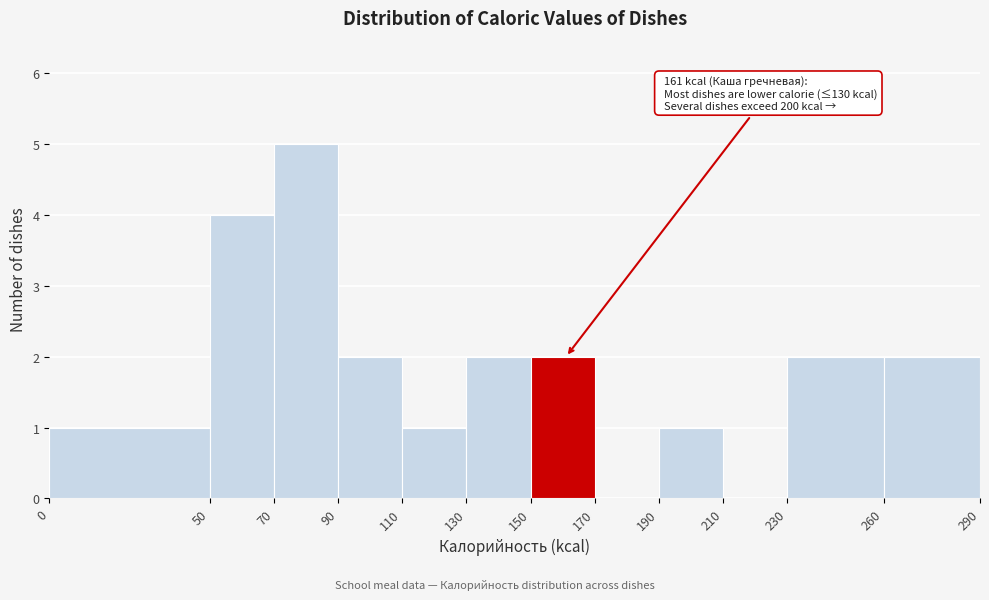

Which range on the x-axis has the tallest bar?

70 to 90